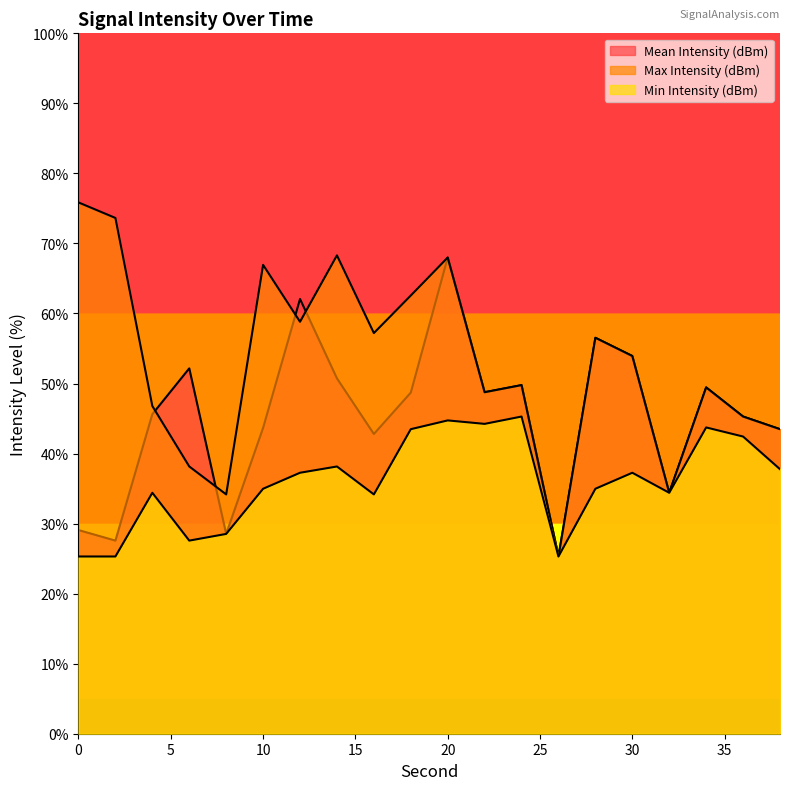

Where is Mean Intensity (dBm) nearest to the value 46?

4